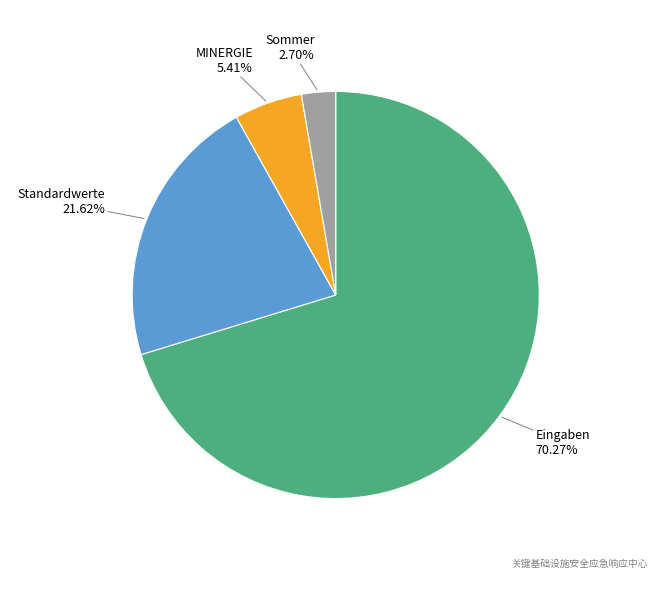

How many slices are in this pie chart?

4